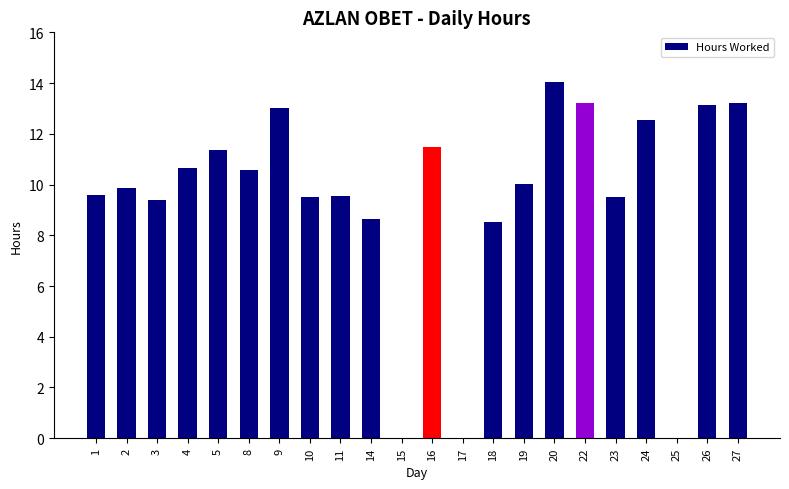

Which has a higher value, 3 or 18?

3